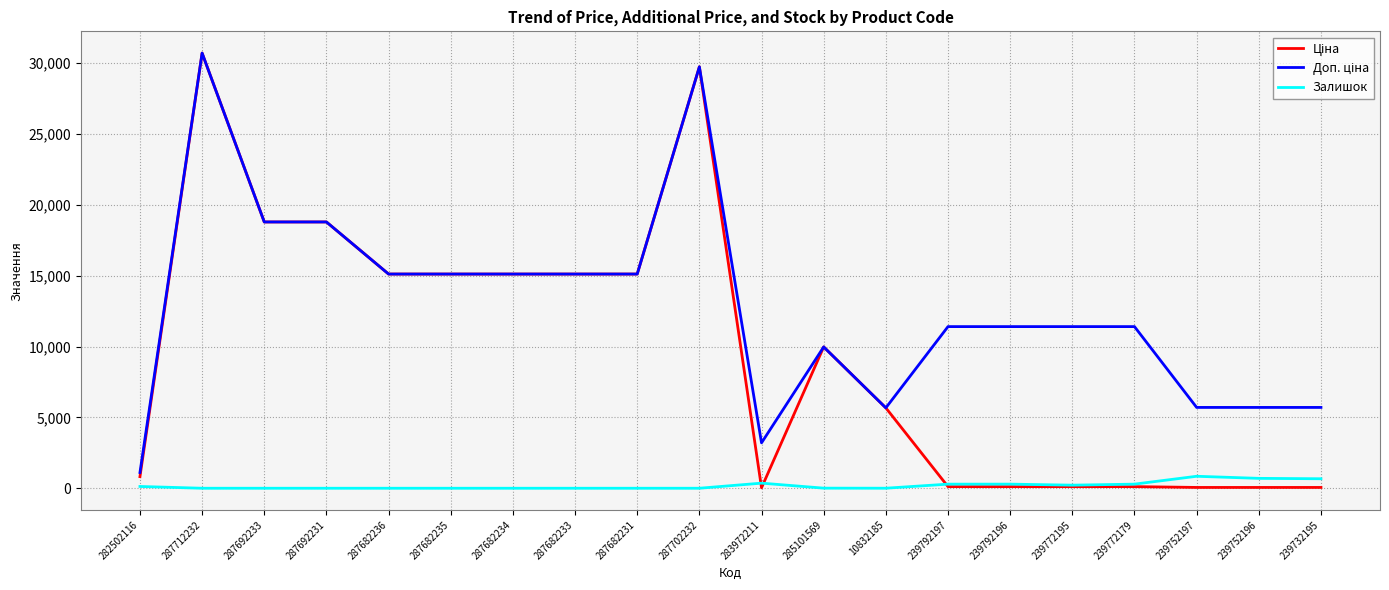

How many lines are shown in the chart?

3